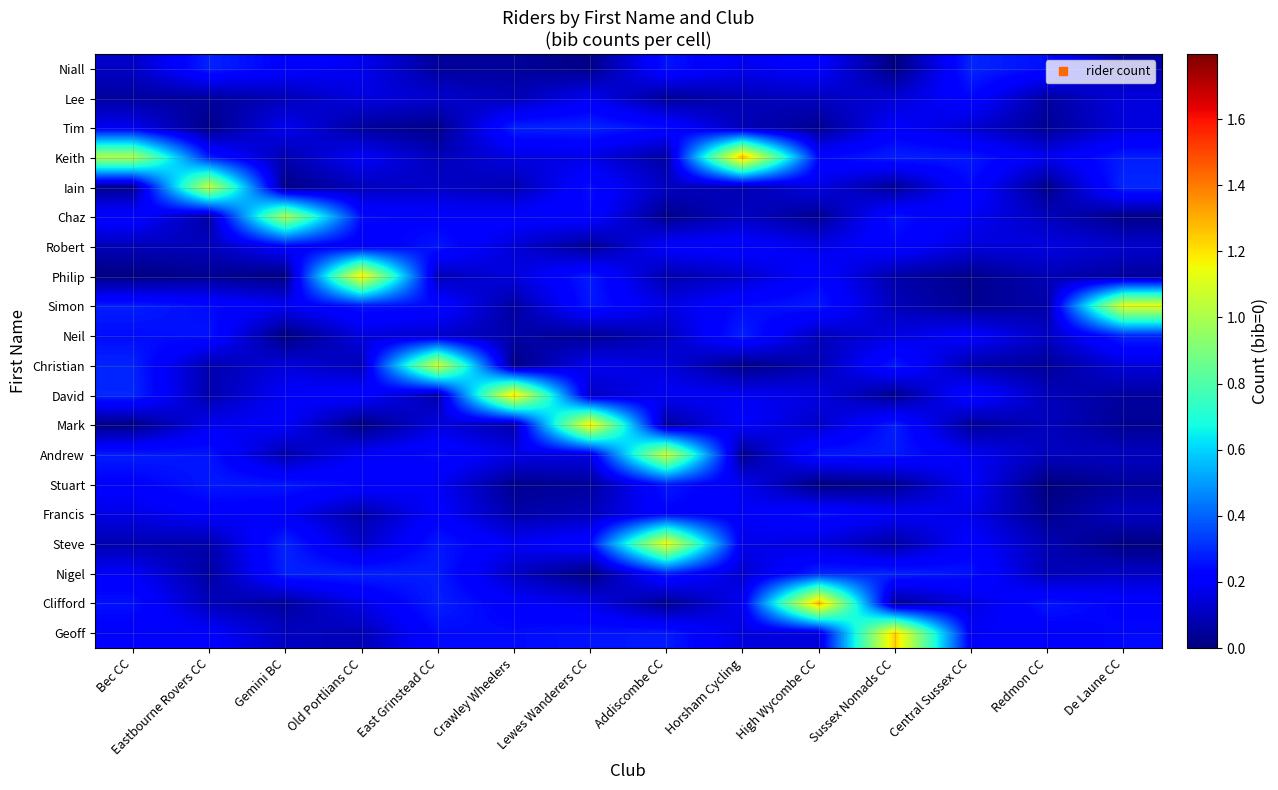

At which category does the chart reach its peak across all series?

High Wycombe CC